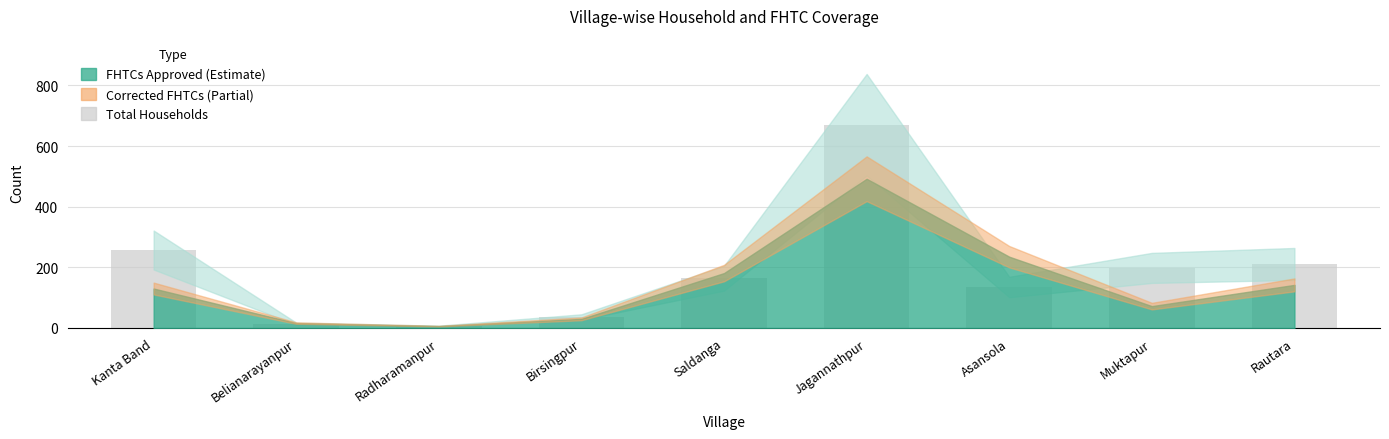

Count the number of data series in this chart.

1